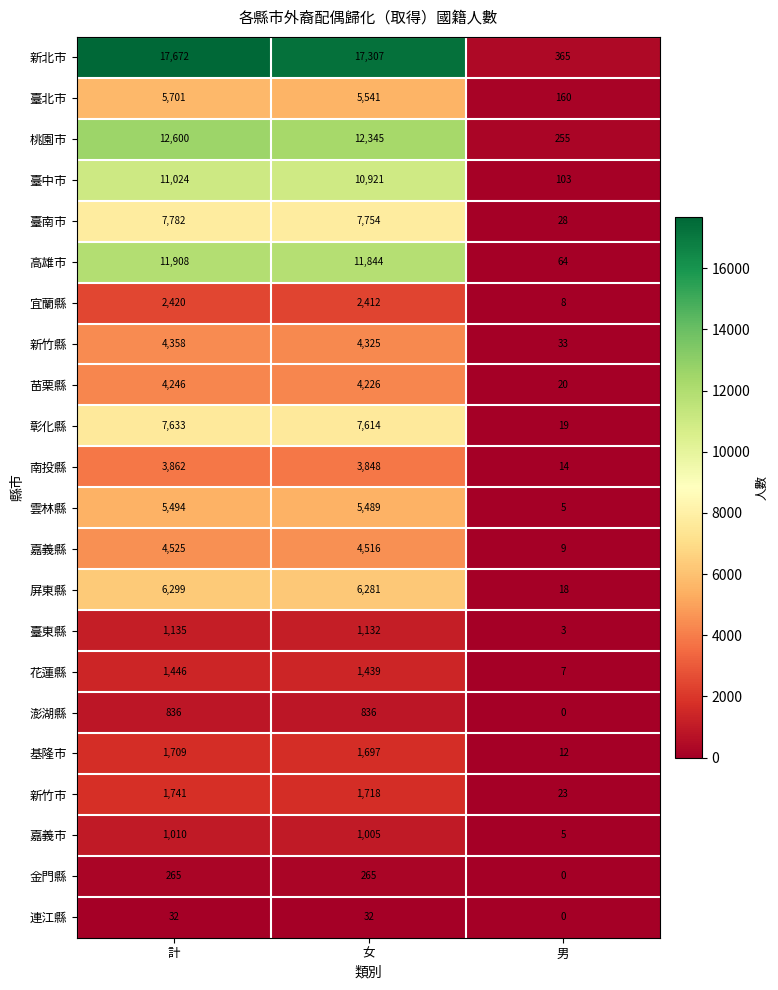

Read the 嘉義市 value at 計.

1010